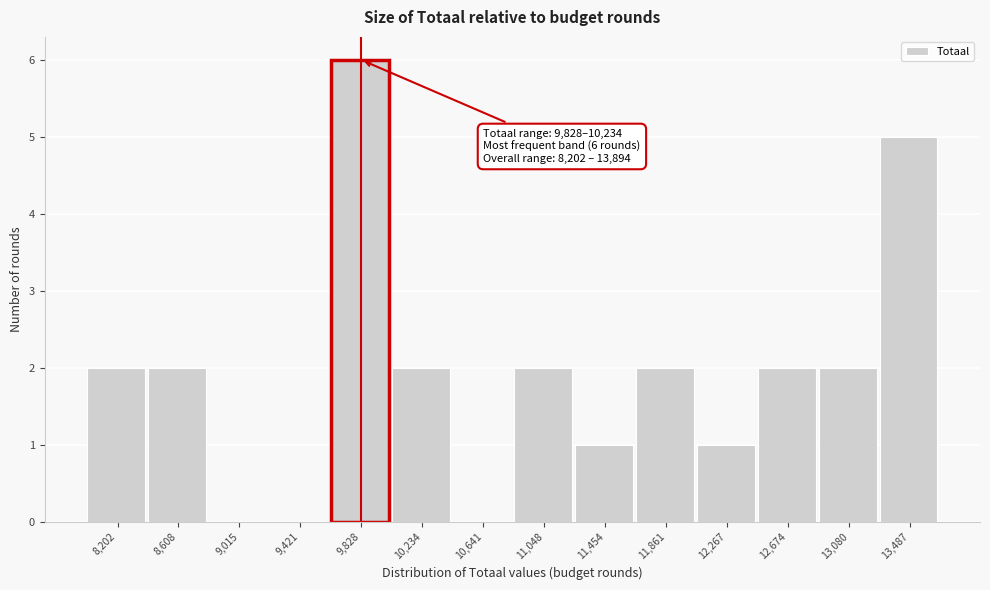

Reading left to right, transcribe all the data shown in this chart.

8,202=2	8,608=2	9,015=0	9,421=0	9,828=6	10,234=2	10,641=0	11,048=2	11,454=1	11,861=2	12,267=1	12,674=2	13,080=2	13,487=5